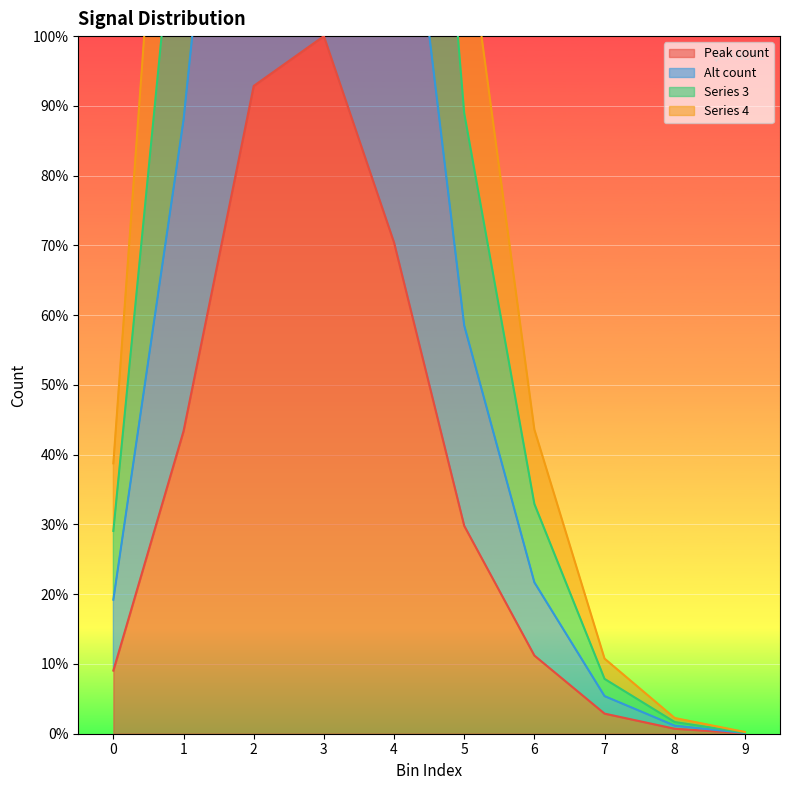

At which label does Series 3 first exceed 118?

1